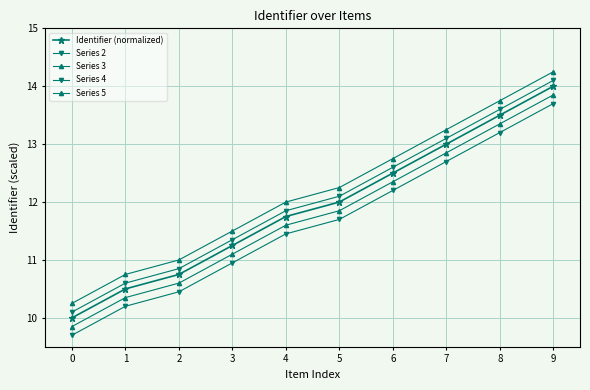

How many data points in Series 4 are above 12?

5